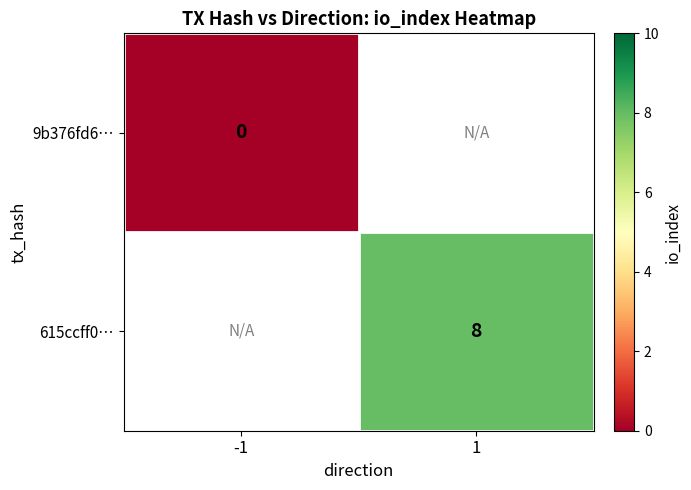

What is the maximum value shown in the chart?

8.0